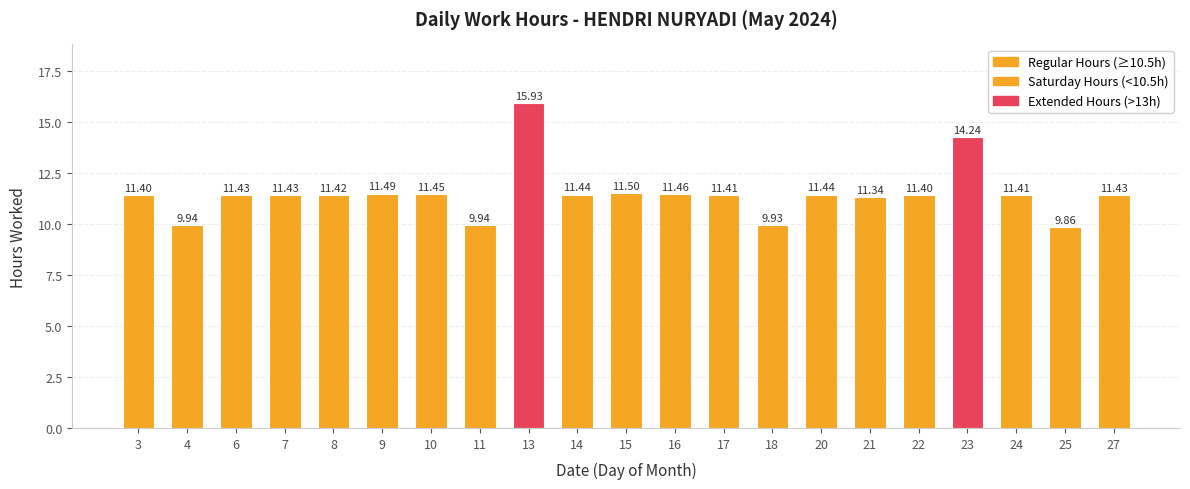

Is it true that the value at 18 is 9.9?

True